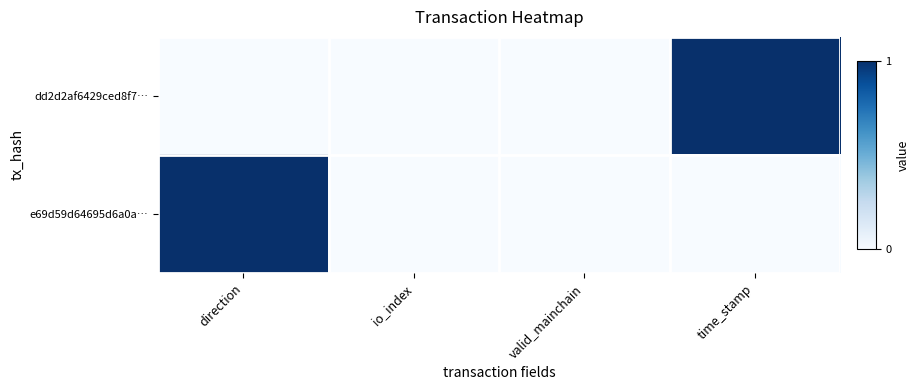

Which series has the widest spread of values?

dd2d2af6429ced8f7…